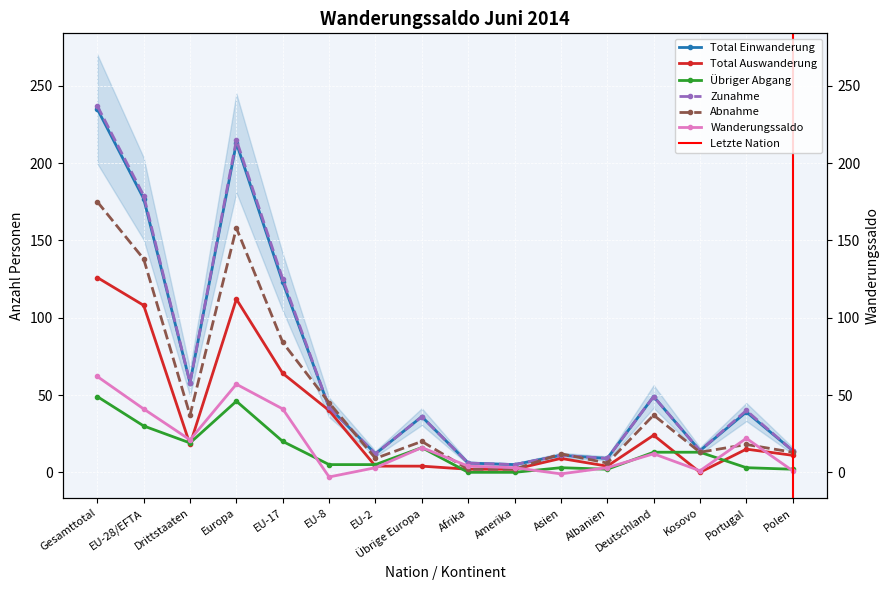

What is the sum of all Abnahme values?

769